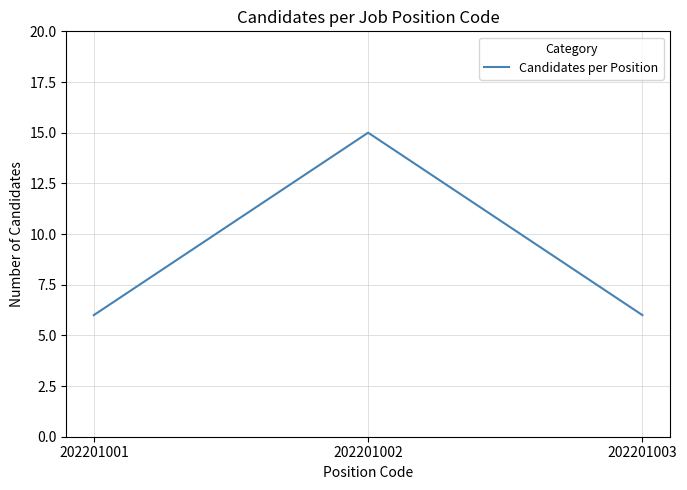

What is the greatest value displayed?

15